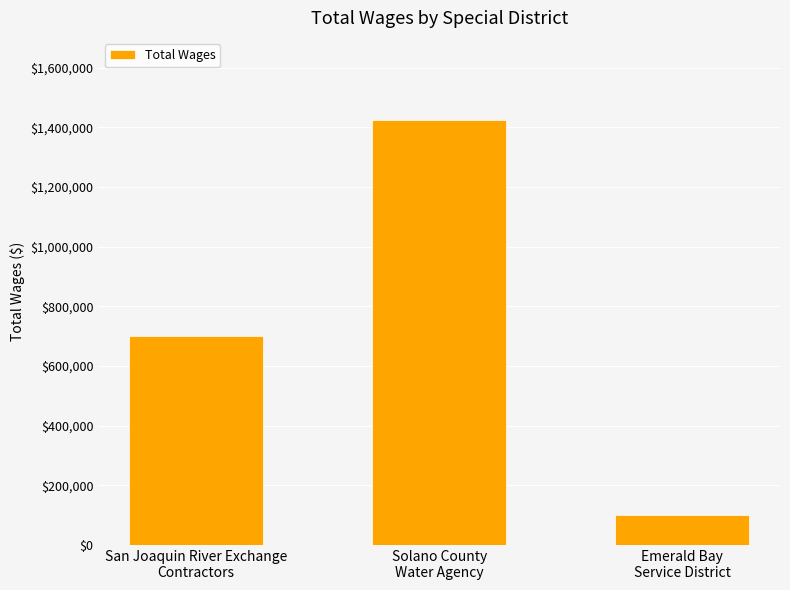

Count the values in the range 99500 to 1425659.

3